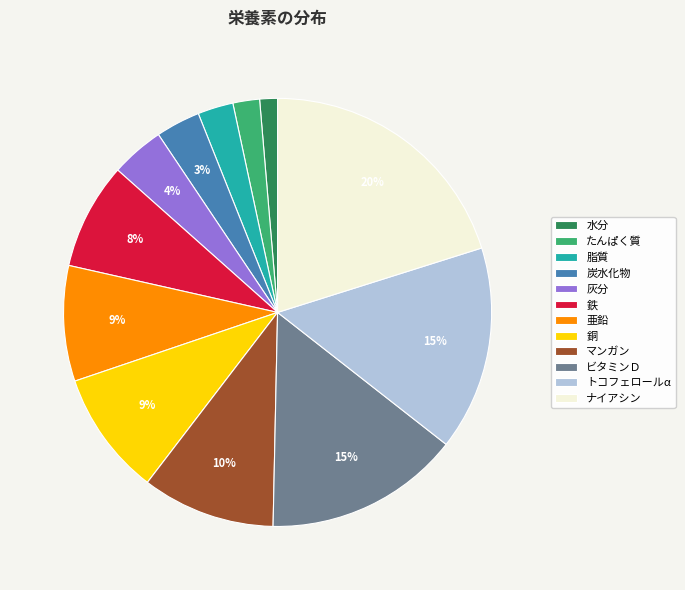

True or false: たんぱく質 accounts for 2% of the total.

True